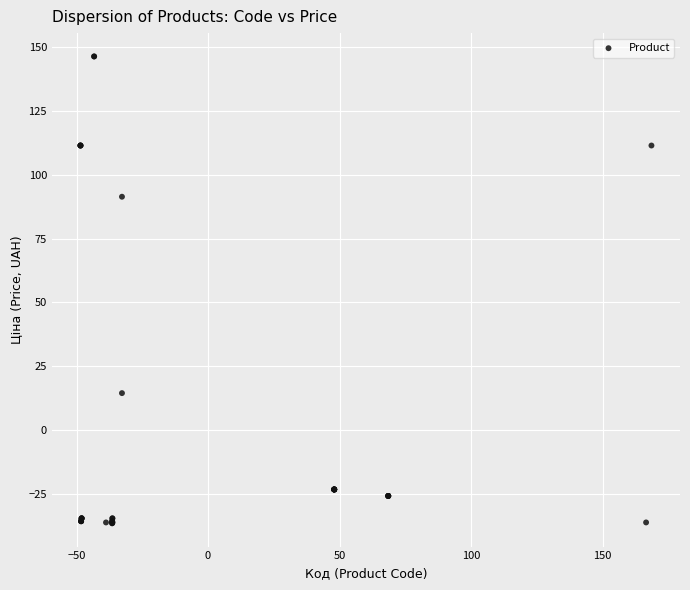

What Y value in the scatter plot is closest to 54?

91.4